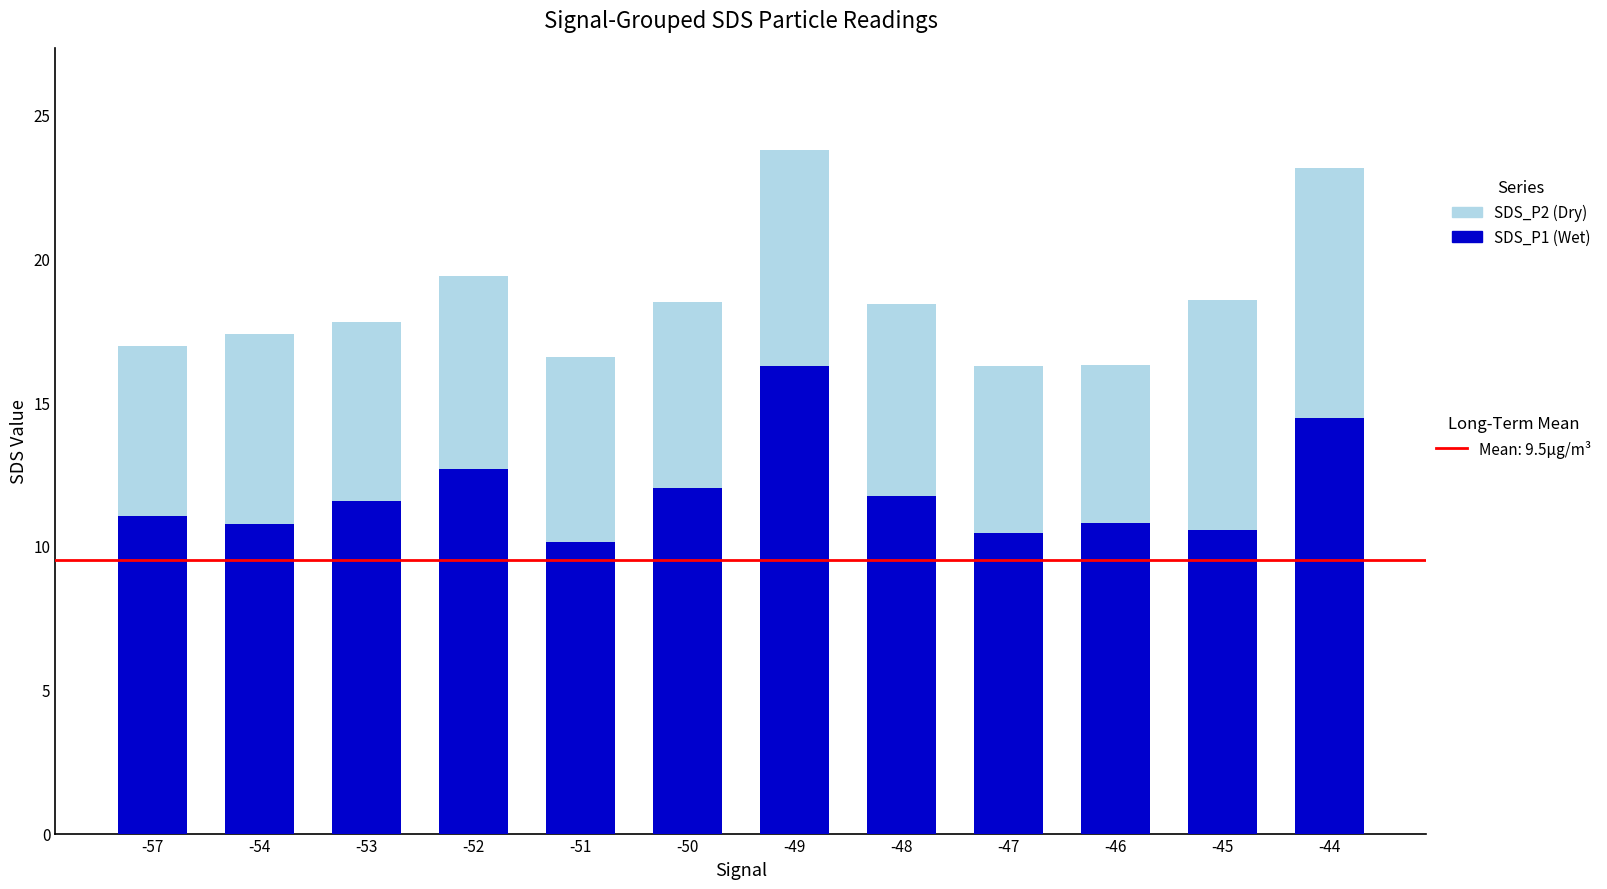

What is the total value across all series at -48?

18.4